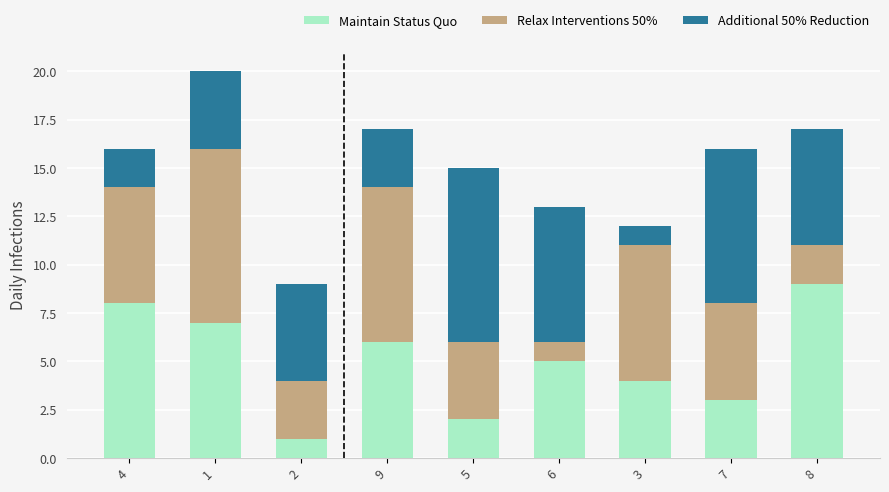

What is the highest value of the Maintain Status Quo series?

9